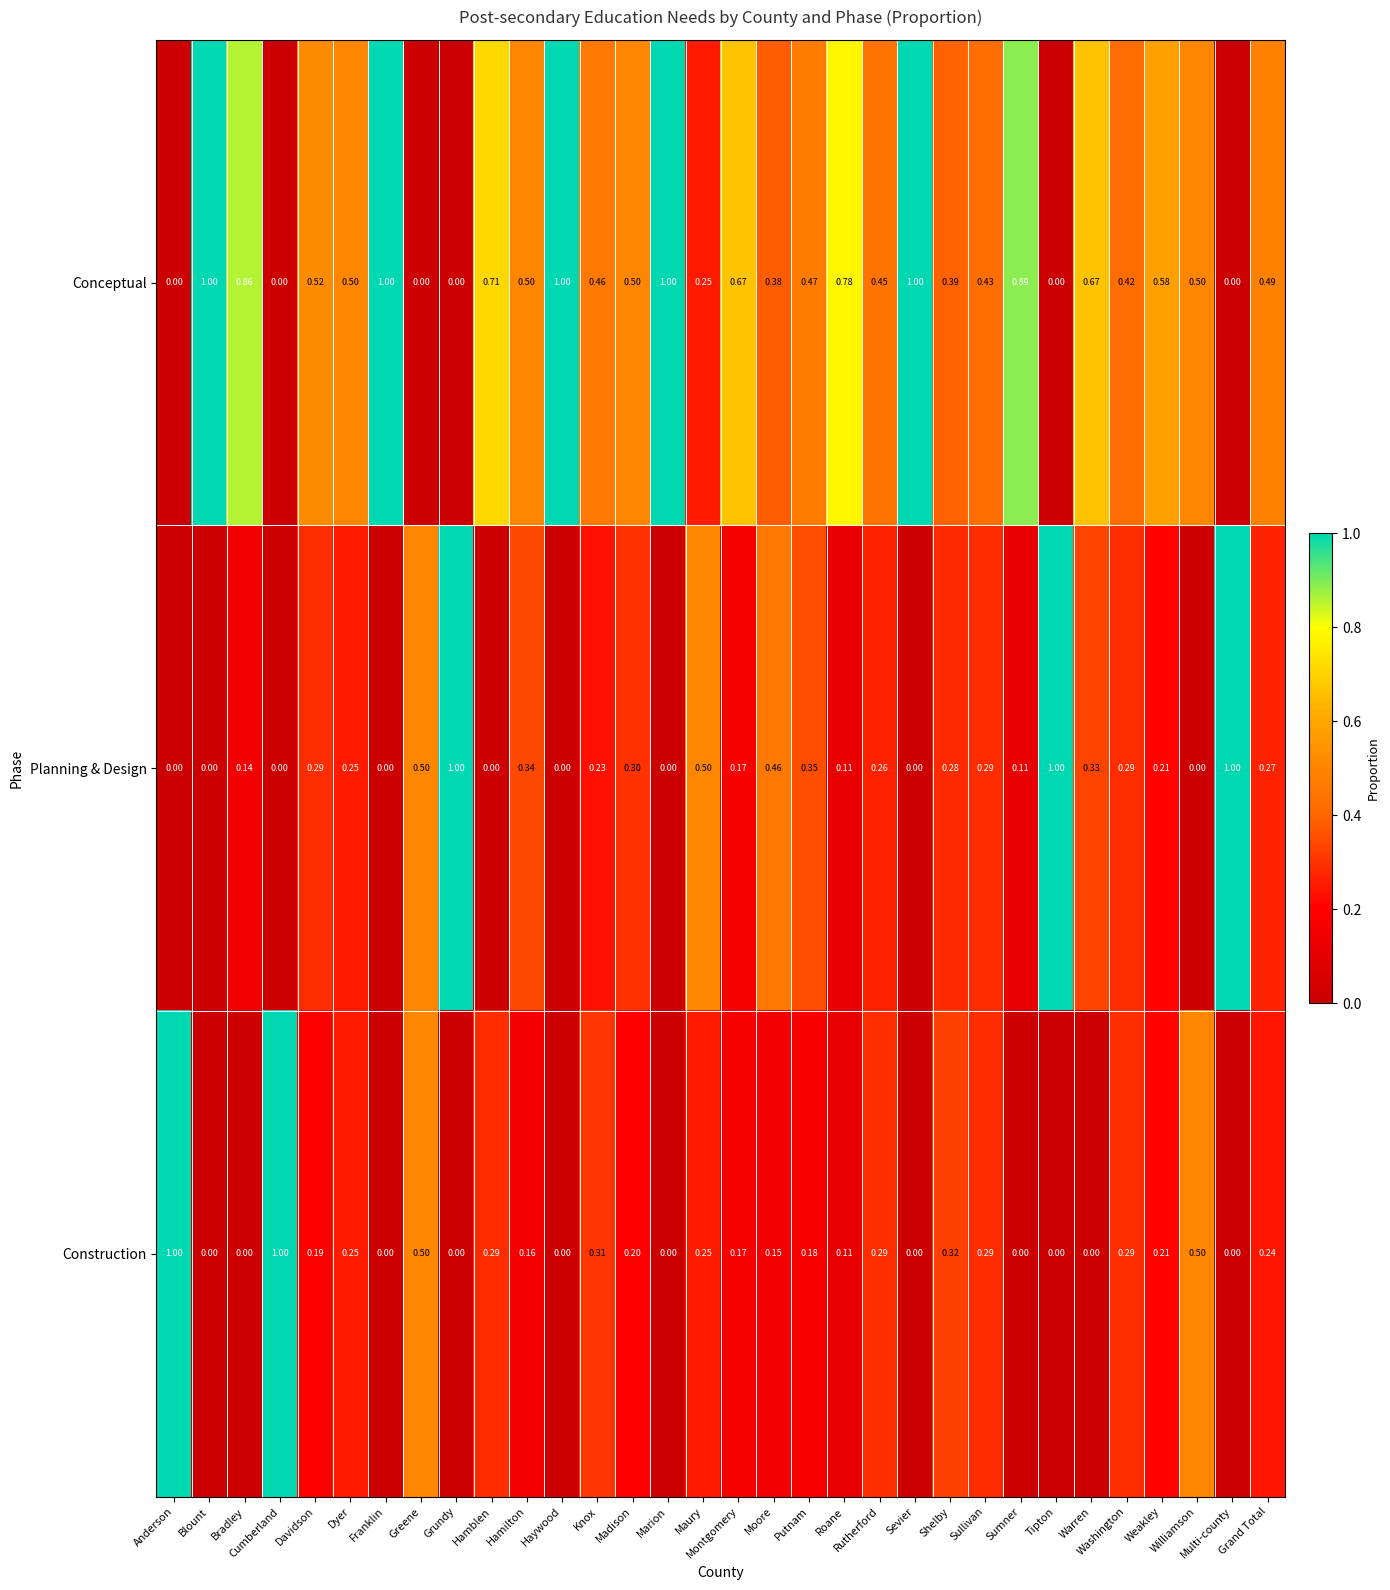

List the series in order of their overall mean, highest first.

Conceptual, Planning & Design, Construction